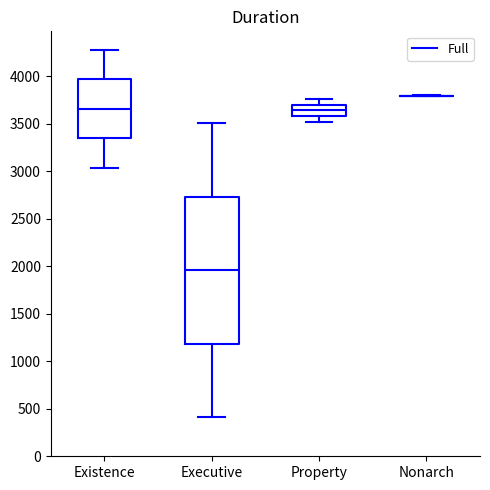

Where does the lower whisker of the box for Executive end on the y-axis? The values are not printed on the chart, so give them approximately, as read against the axis.

400